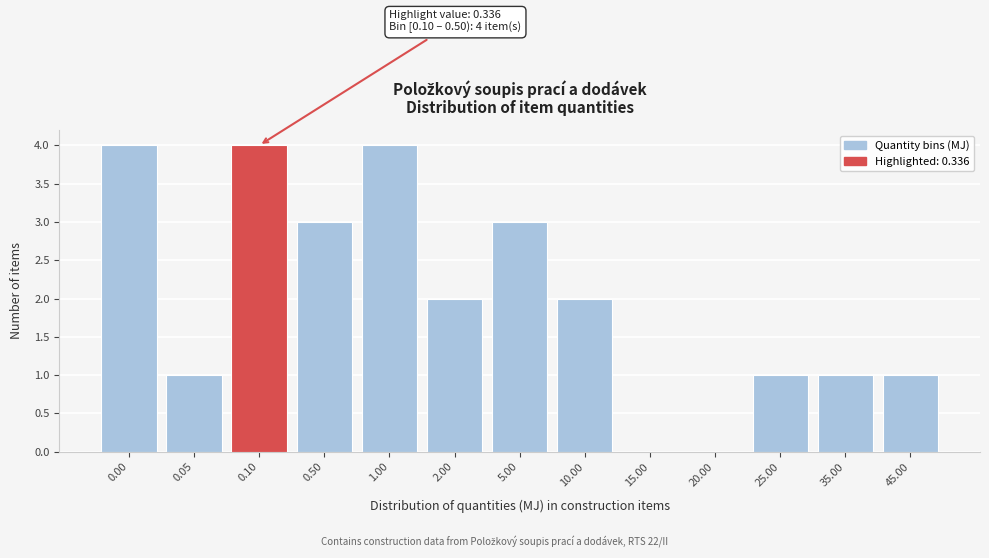

Reading left to right, what are all the values shown in this chart?

0.00=4	0.05=1	0.10=4	0.50=3	1.00=4	2.00=2	5.00=3	10.00=2	15.00=0	20.00=0	25.00=1	35.00=1	45.00=1